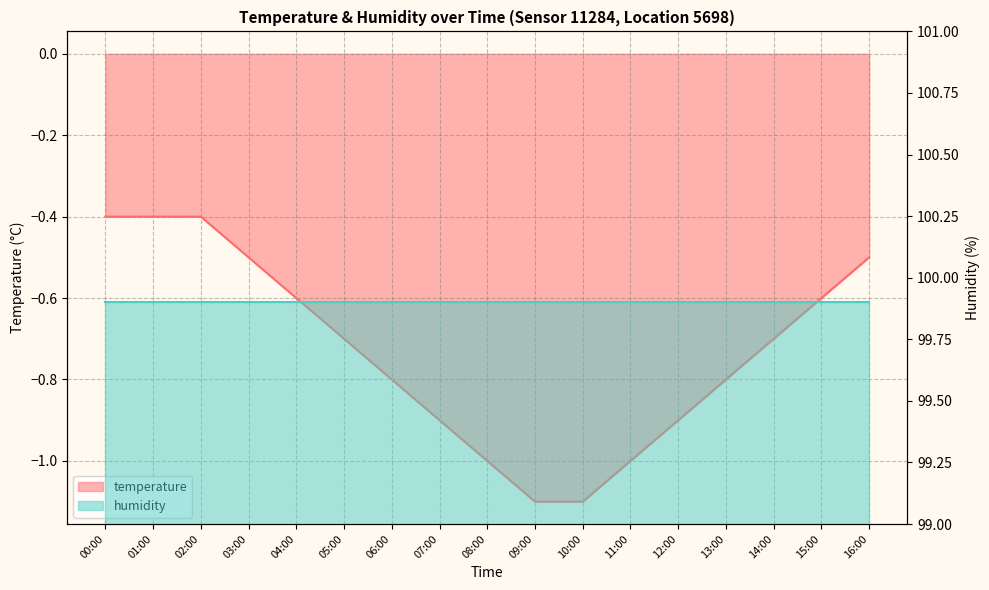

What is the approximate value at 03:00?

-0.5